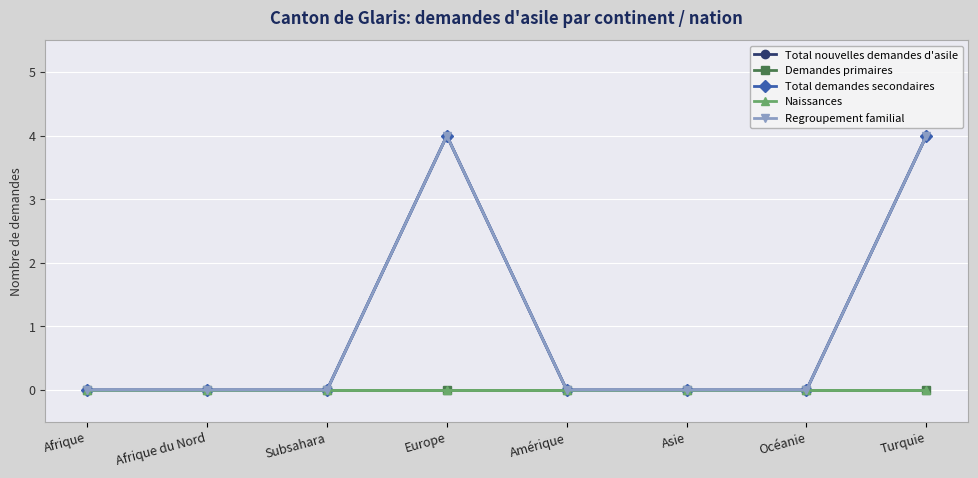

Reading left to right, extract all data points from this chart.

Total nouvelles demandes d'asile: Afrique=0	Afrique du Nord=0	Subsahara=0	Europe=4	Amérique=0	Asie=0	Océanie=0	Turquie=4
Demandes primaires: Afrique=0	Afrique du Nord=0	Subsahara=0	Europe=0	Amérique=0	Asie=0	Océanie=0	Turquie=0
Total demandes secondaires: Afrique=0	Afrique du Nord=0	Subsahara=0	Europe=4	Amérique=0	Asie=0	Océanie=0	Turquie=4
Naissances: Afrique=0	Afrique du Nord=0	Subsahara=0	Europe=0	Amérique=0	Asie=0	Océanie=0	Turquie=0
Regroupement familial: Afrique=0	Afrique du Nord=0	Subsahara=0	Europe=4	Amérique=0	Asie=0	Océanie=0	Turquie=4